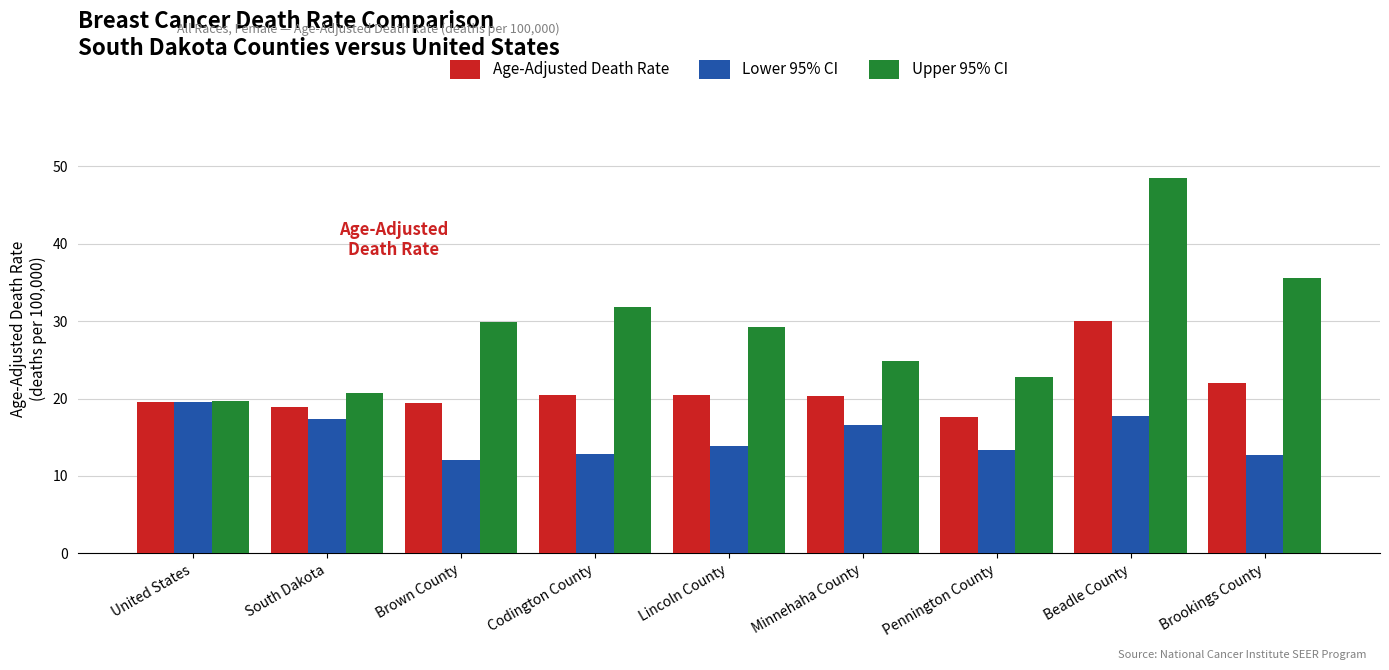

What is the highest value of the Age-Adjusted Death Rate series?

30.0